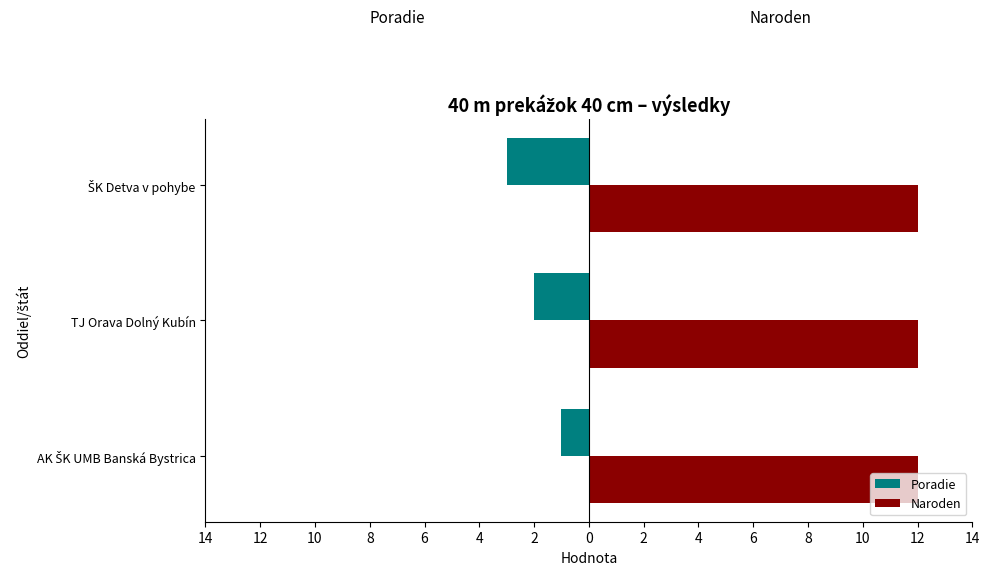

What is the average value of the Poradie series?

-2.0